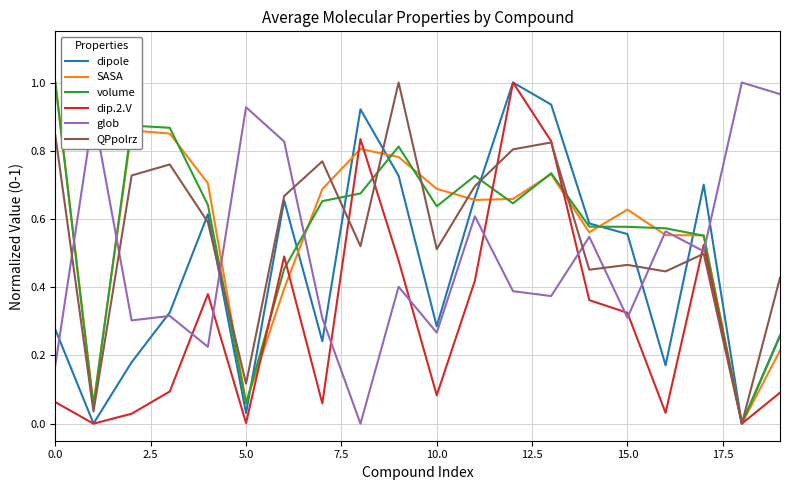

The value of dip.2.V at 5.0 is 0.0. True or false?

True